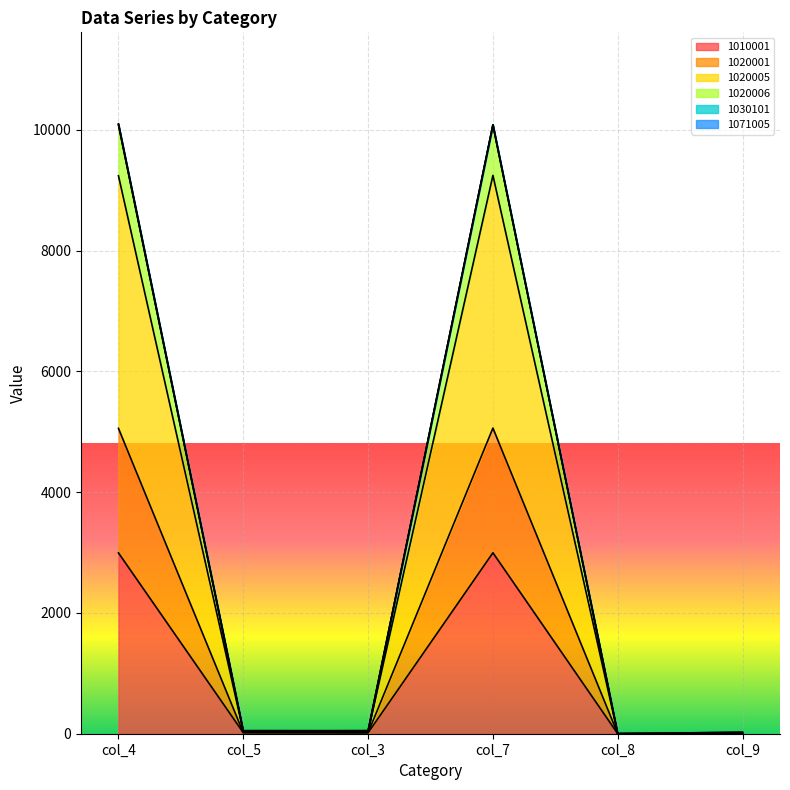

What is the value of the 1020001 point at the 3rd from the left?

15